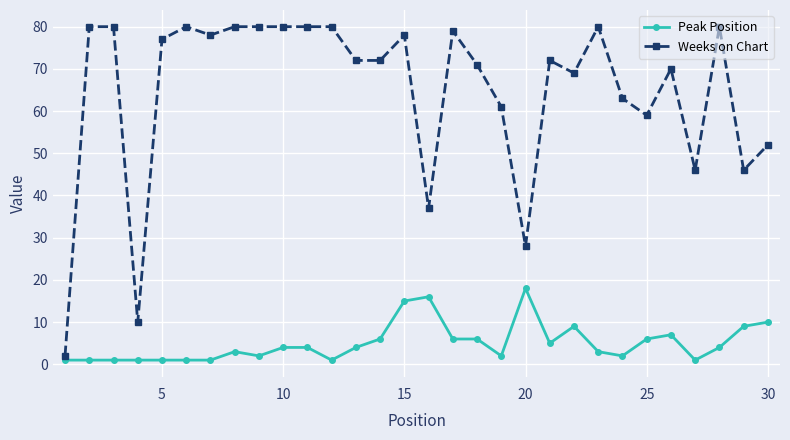

True or false: Peak Position has more than 2 points higher than both neighbors.

True